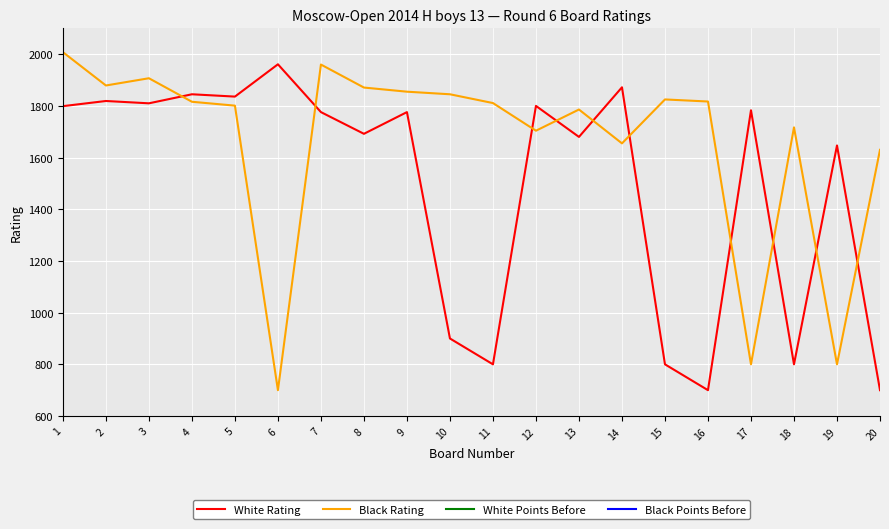

At which category is the sum across all series the highest?

1